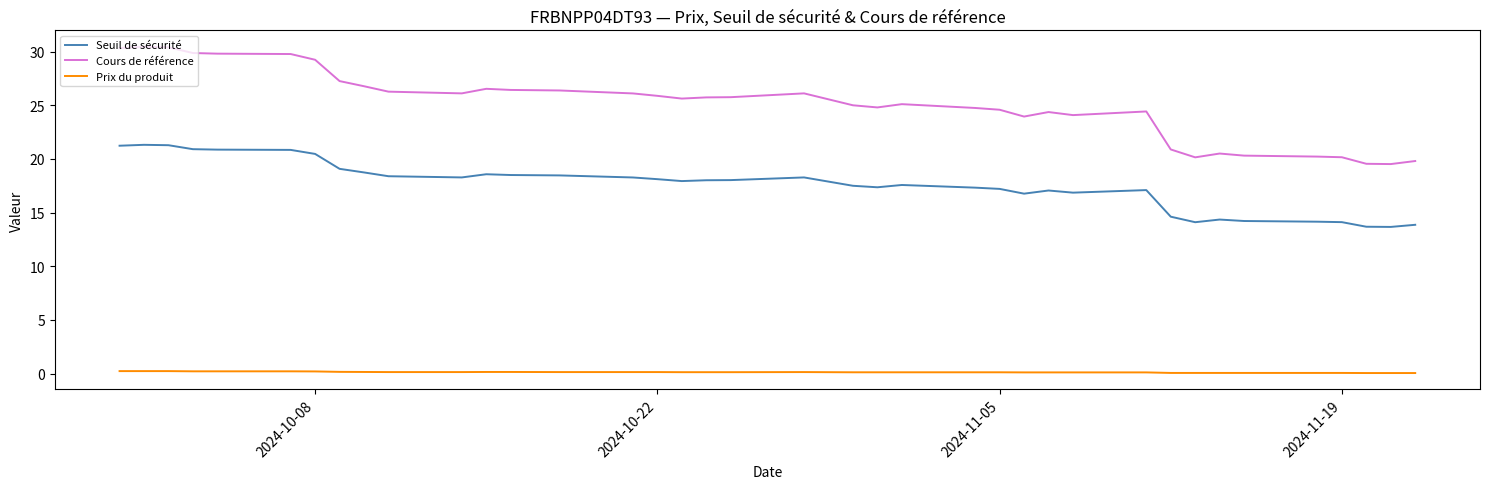

Does the chart display data point markers on the line(s)?

No